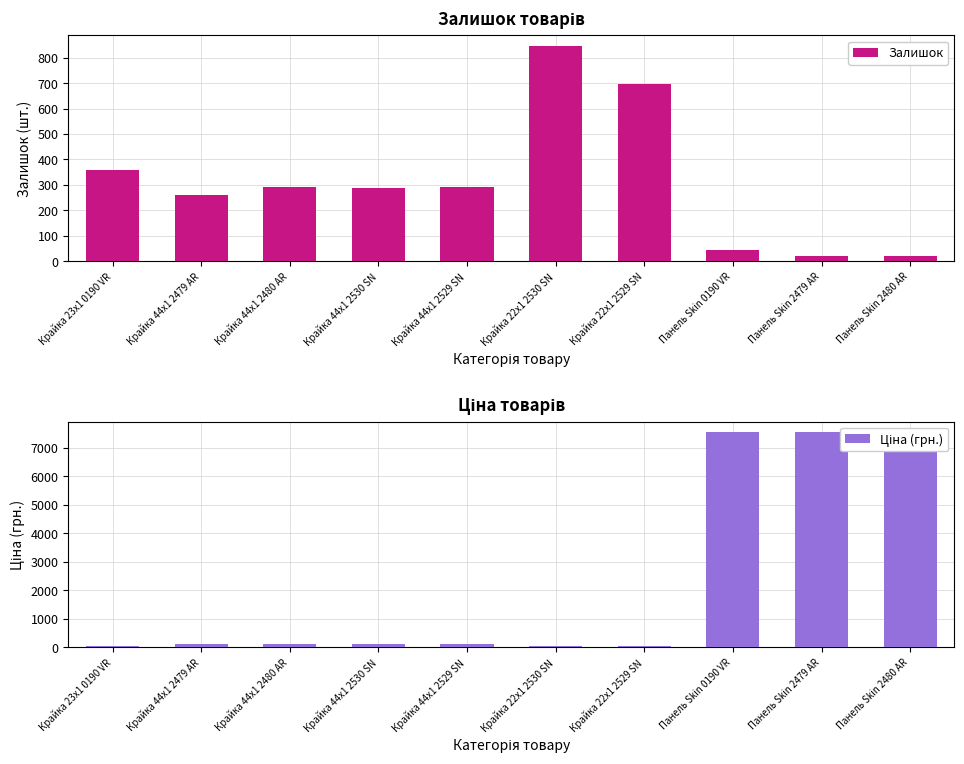

Are the bars horizontal?

No